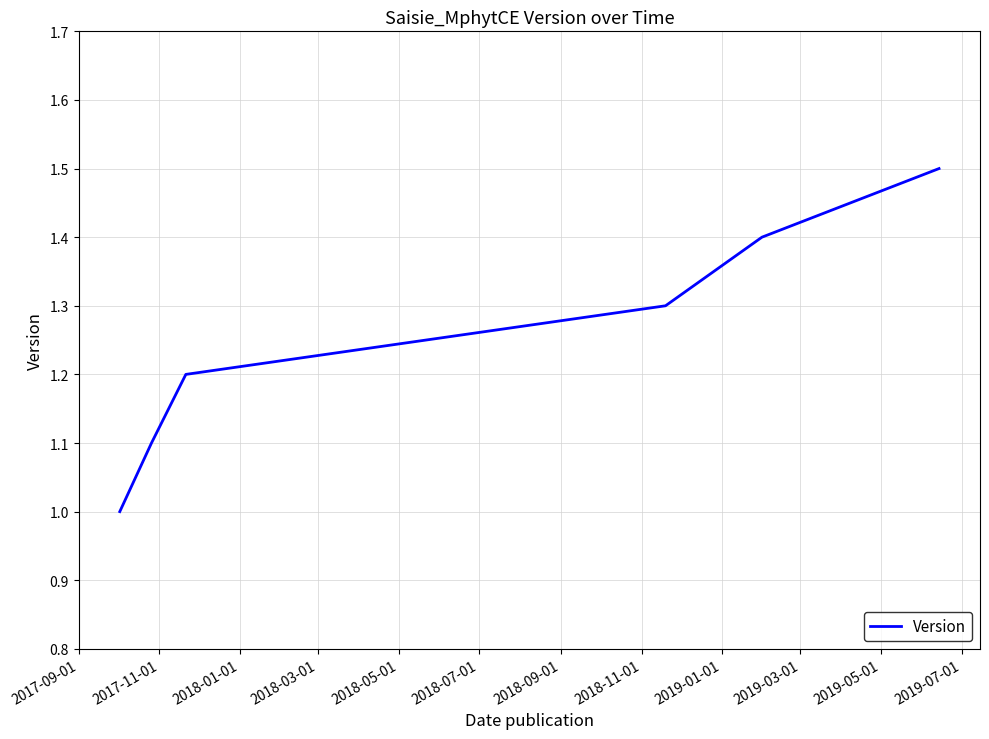

How many categories are shown in the chart?

6